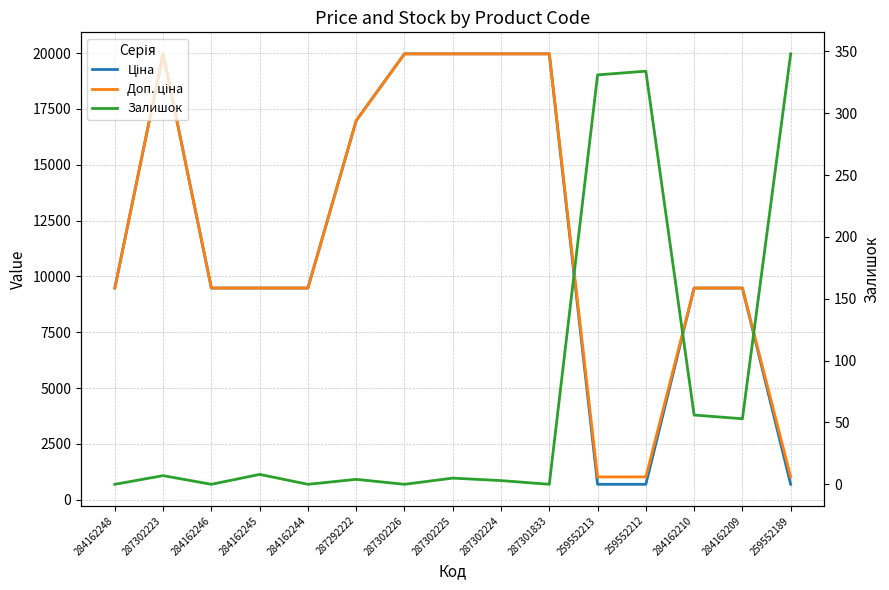

Reading left to right, transcribe all the data shown in this chart.

Ціна: 284162248=9480.1	287302223=19964.2	284162246=9480.1	284162245=9480.1	284162244=9480.1	287292222=16976.3	287302226=19964.2	287302225=19964.2	287302224=19964.2	287301833=19964.2	259552213=693.7	259552212=693.7	284162210=9480.1	284162209=9480.1	259552189=693.7
Доп. ціна: 284162248=9480.1	287302223=19964.2	284162246=9480.1	284162245=9480.1	284162244=9480.1	287292222=16976.3	287302226=19964.2	287302225=19964.2	287302224=19964.2	287301833=19964.2	259552213=1024.6	259552212=1024.6	284162210=9480.1	284162209=9480.1	259552189=1024.6
Залишок: 284162248=0.0	287302223=7.0	284162246=0.0	284162245=8.0	284162244=0.0	287292222=4.0	287302226=0.0	287302225=5.0	287302224=3.0	287301833=0.0	259552213=331.0	259552212=334.0	284162210=56.0	284162209=53.0	259552189=348.0